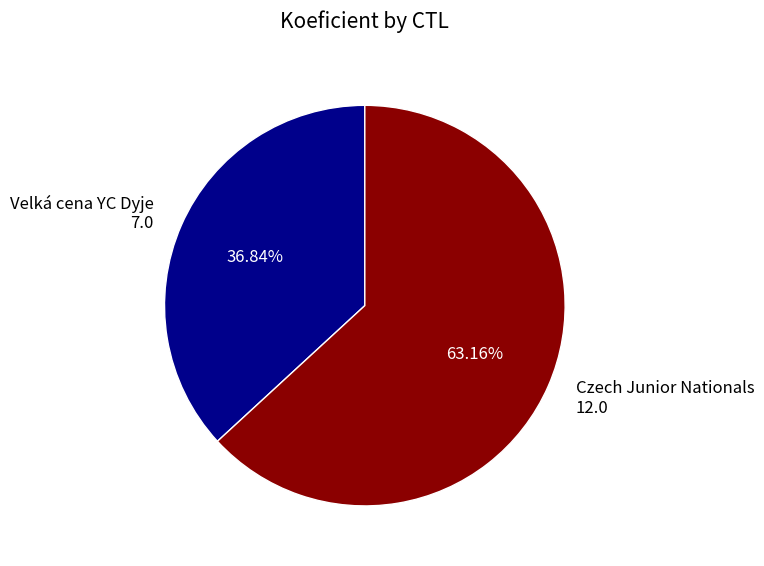

Rank the categories by value from highest to lowest.

Czech Junior Nationals 12.0, Velká cena YC Dyje 7.0